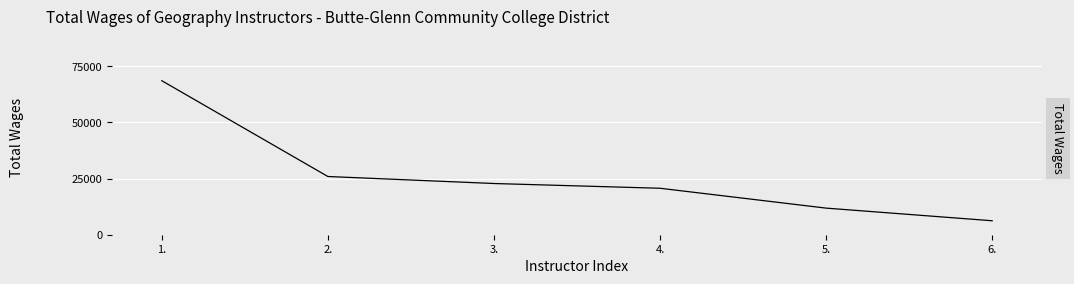

Which category has the highest value across all series?

1.